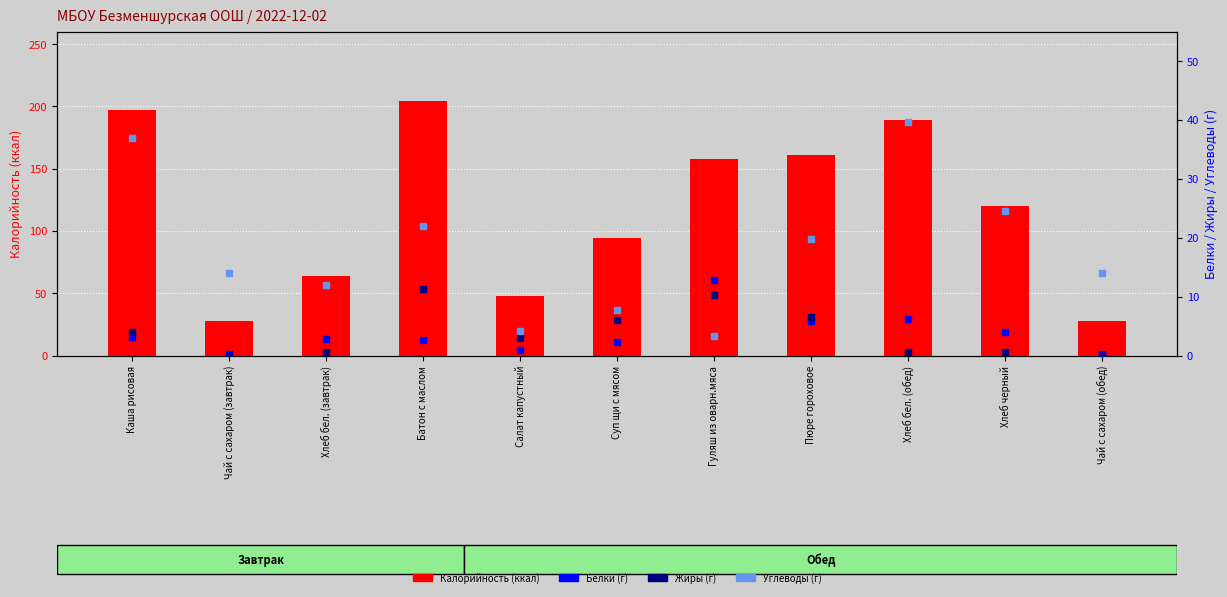

Which series has the largest range (max minus min)?

Калорийность